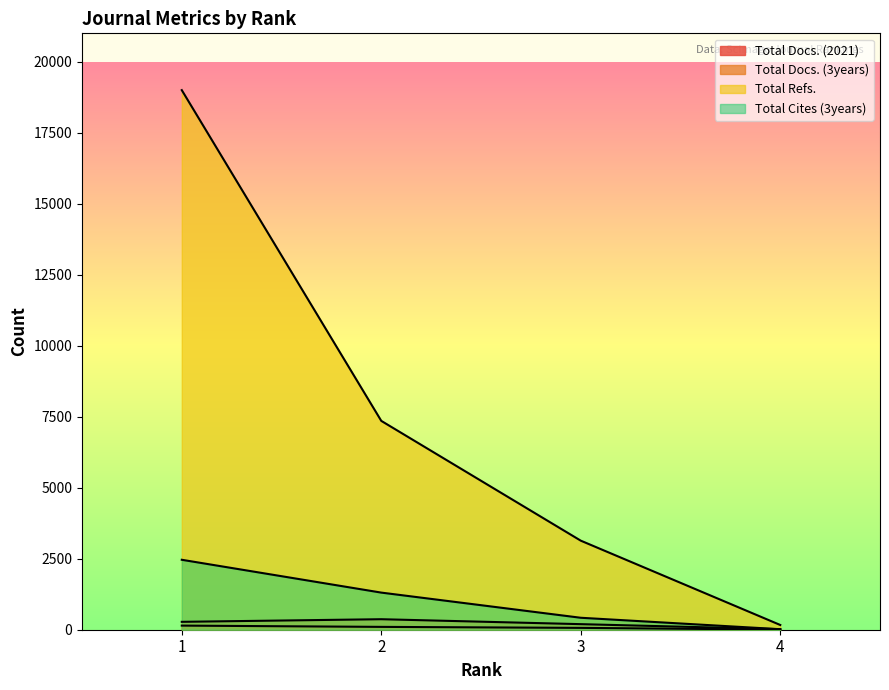

Is the value of Total Docs. (3years) at 4 greater than the value of Total Refs. at 1?

No